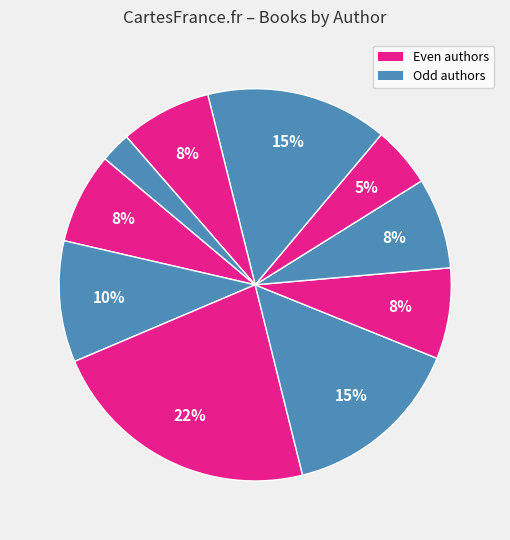

Is there a majority slice in this chart?

No